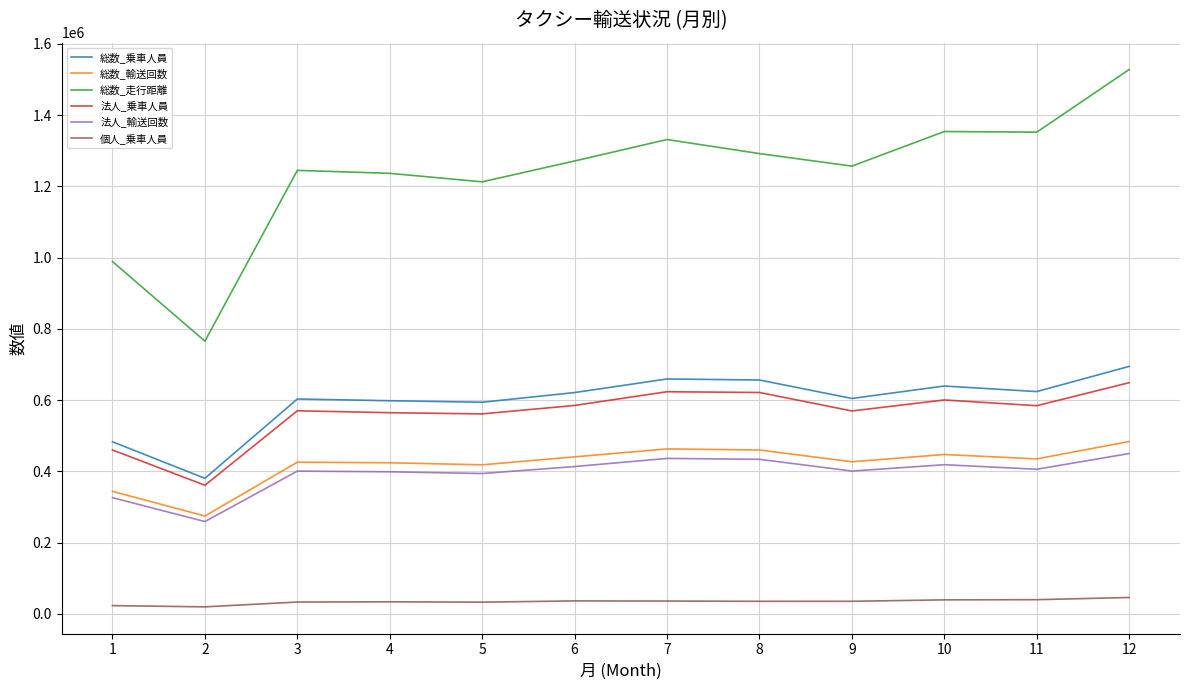

Read the 総数_乗車人員 value at 5, to the nearest 100.

593800